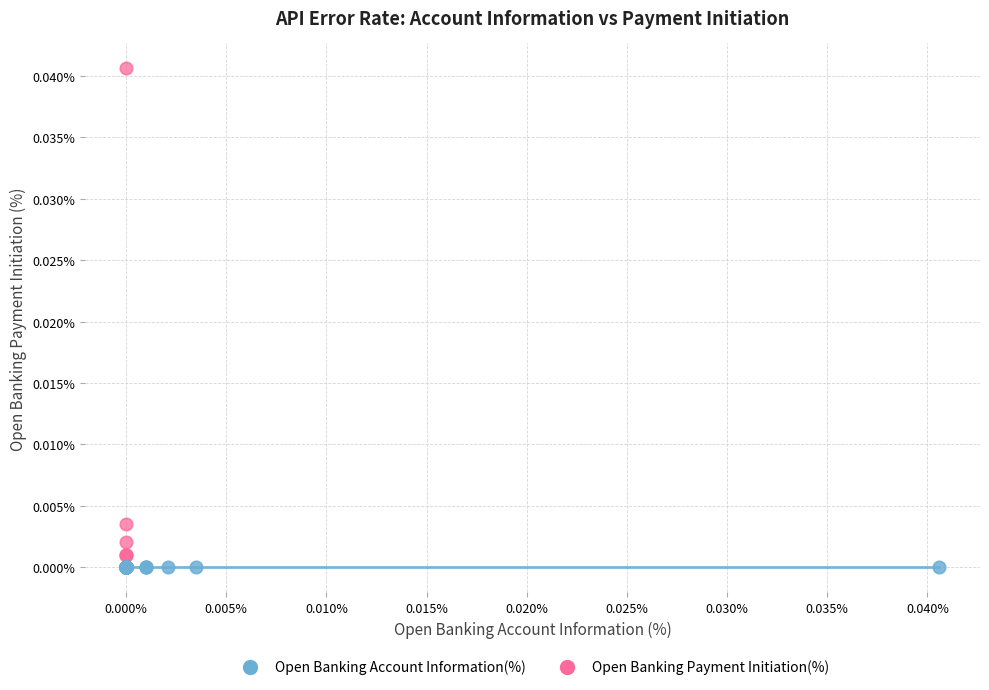

Which series contains the highest Y value?

Open Banking Payment Initiation(%)